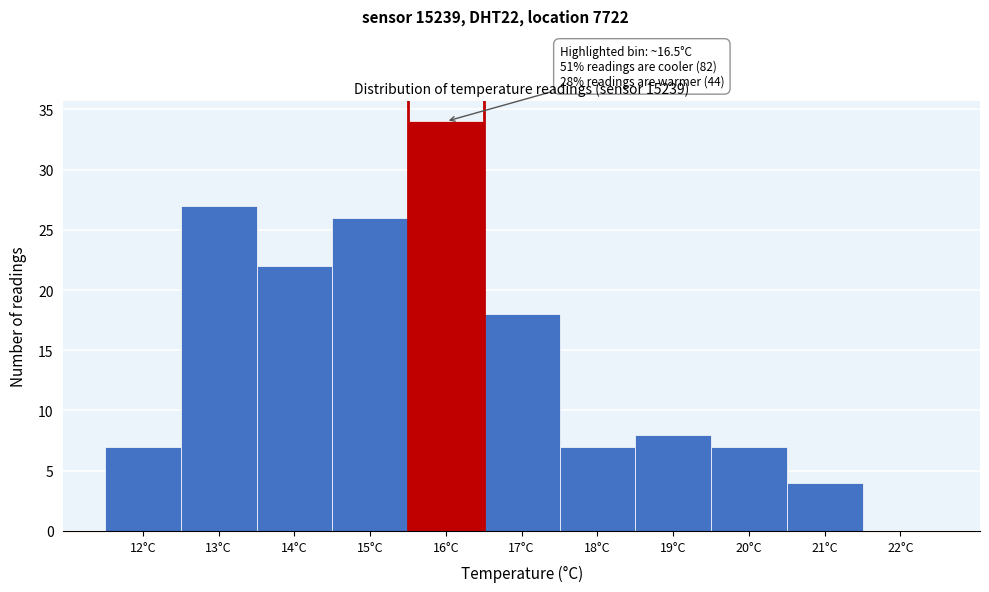

Reading left to right, what are all the values shown in this chart?

12°C=7	13°C=27	14°C=22	15°C=26	16°C=34	17°C=18	18°C=7	19°C=8	20°C=7	21°C=4	22°C=0